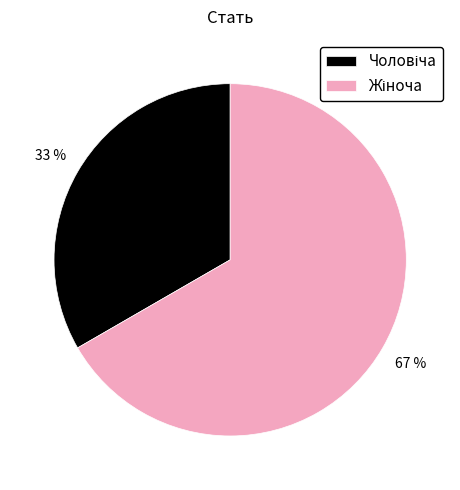

Does any single category account for the majority?

Yes